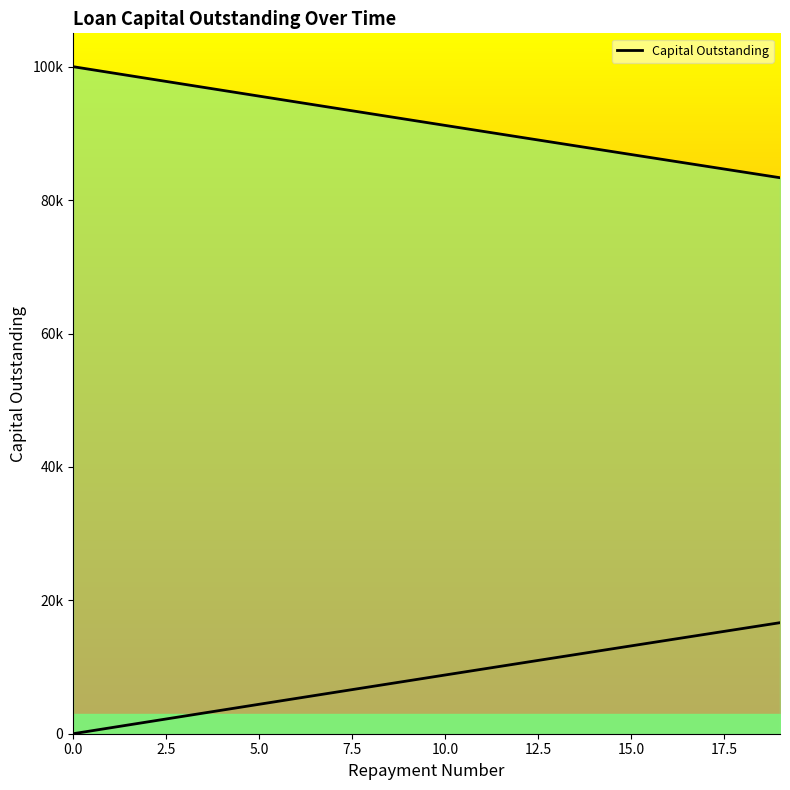

What is the value of the 20th point from the left?

83354.2